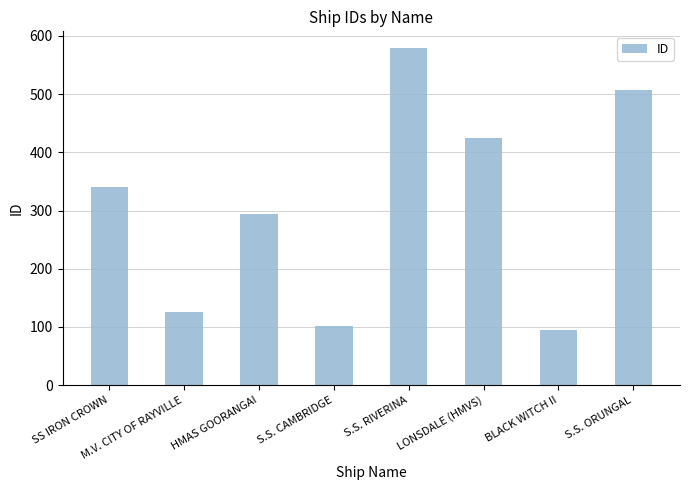

What is the change in value from SS IRON CROWN to HMAS GOORANGAI?

-46